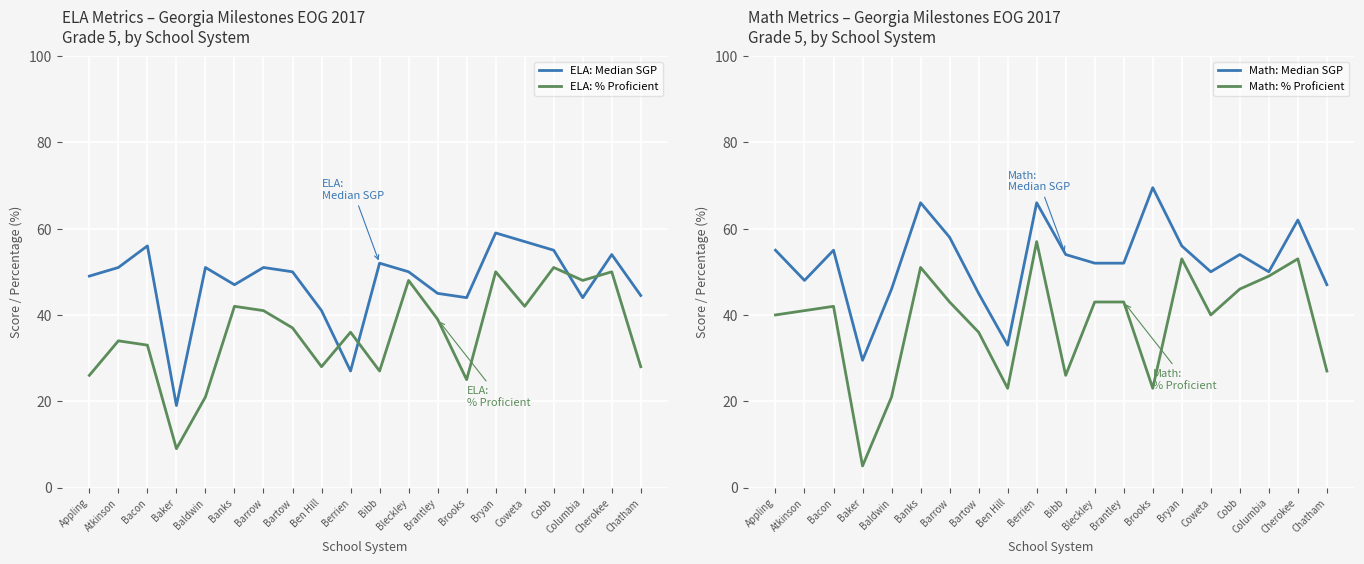

How many data points in ELA: % Proficient are less than 37?

10